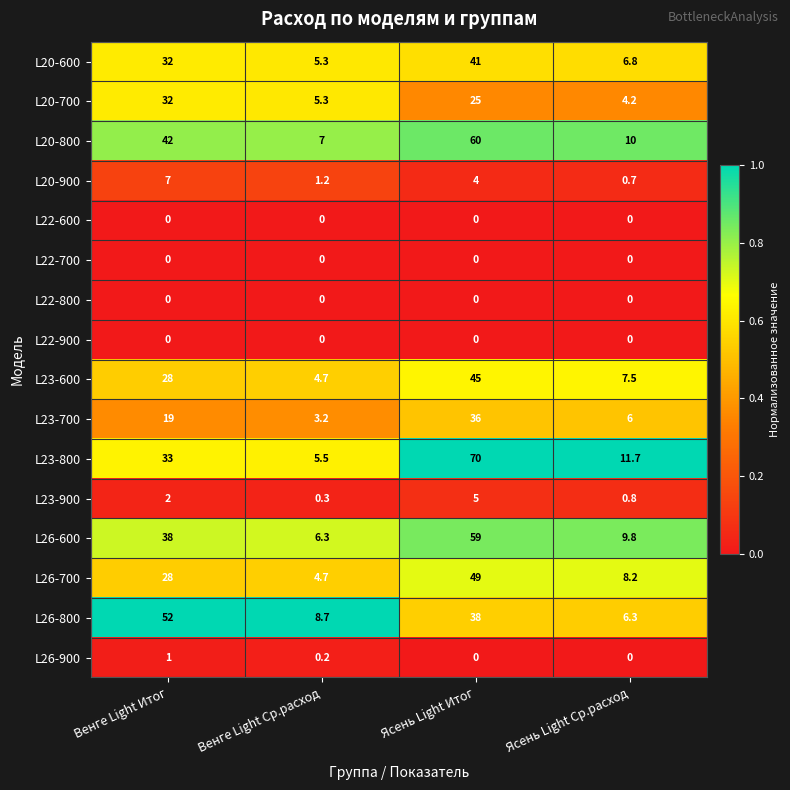

Rank the categories by L23-700 value from lowest to highest.

Венге Light Ср.расход, Ясень Light Ср.расход, Венге Light Итог, Ясень Light Итог